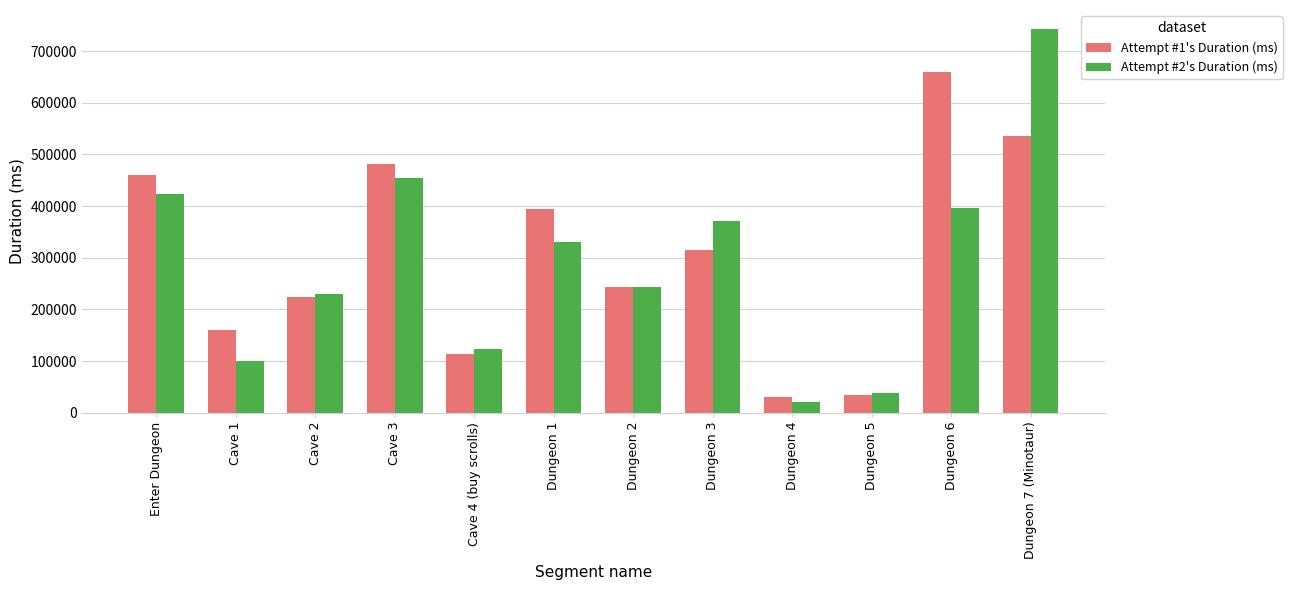

True or false: Attempt #1's Duration (ms) has a value of 777532 at Dungeon 7 (Minotaur).

False